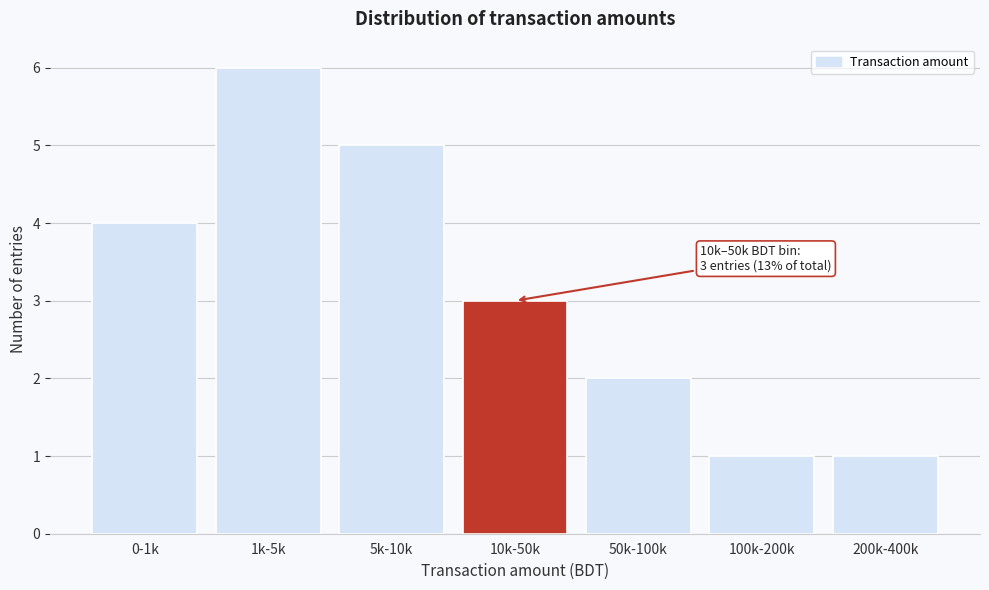

Reading right to left, transcribe all the data shown in this chart.

200k-400k=1	100k-200k=1	50k-100k=2	10k-50k=3	5k-10k=5	1k-5k=6	0-1k=4